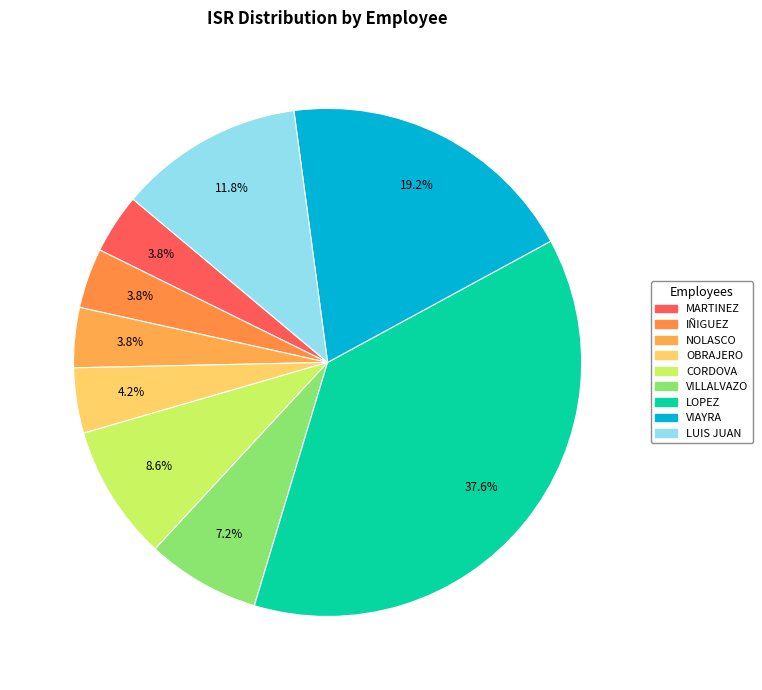

How many slices are in this pie chart?

9